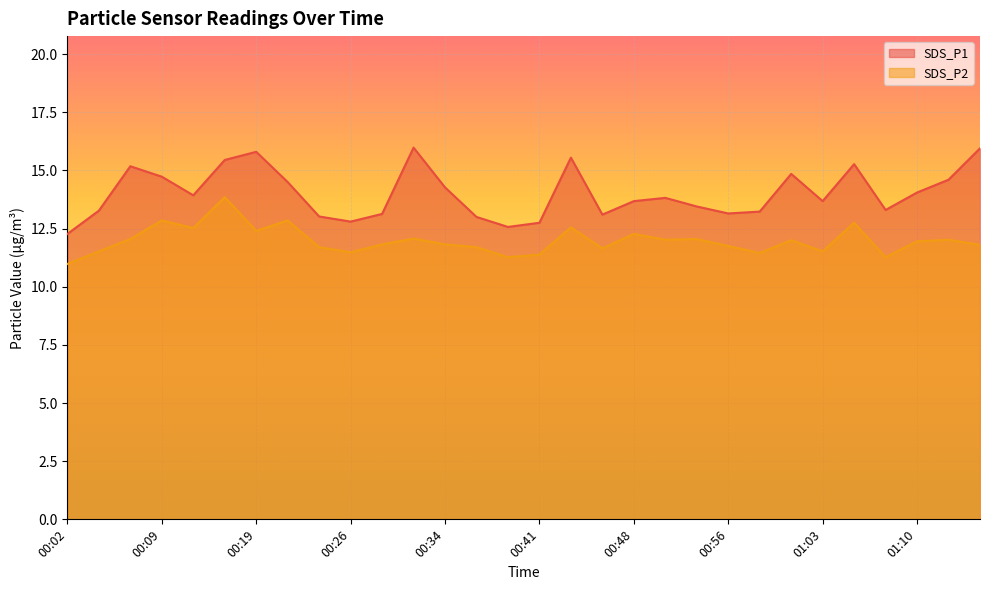

What is the minimum value shown in the chart?

11.0